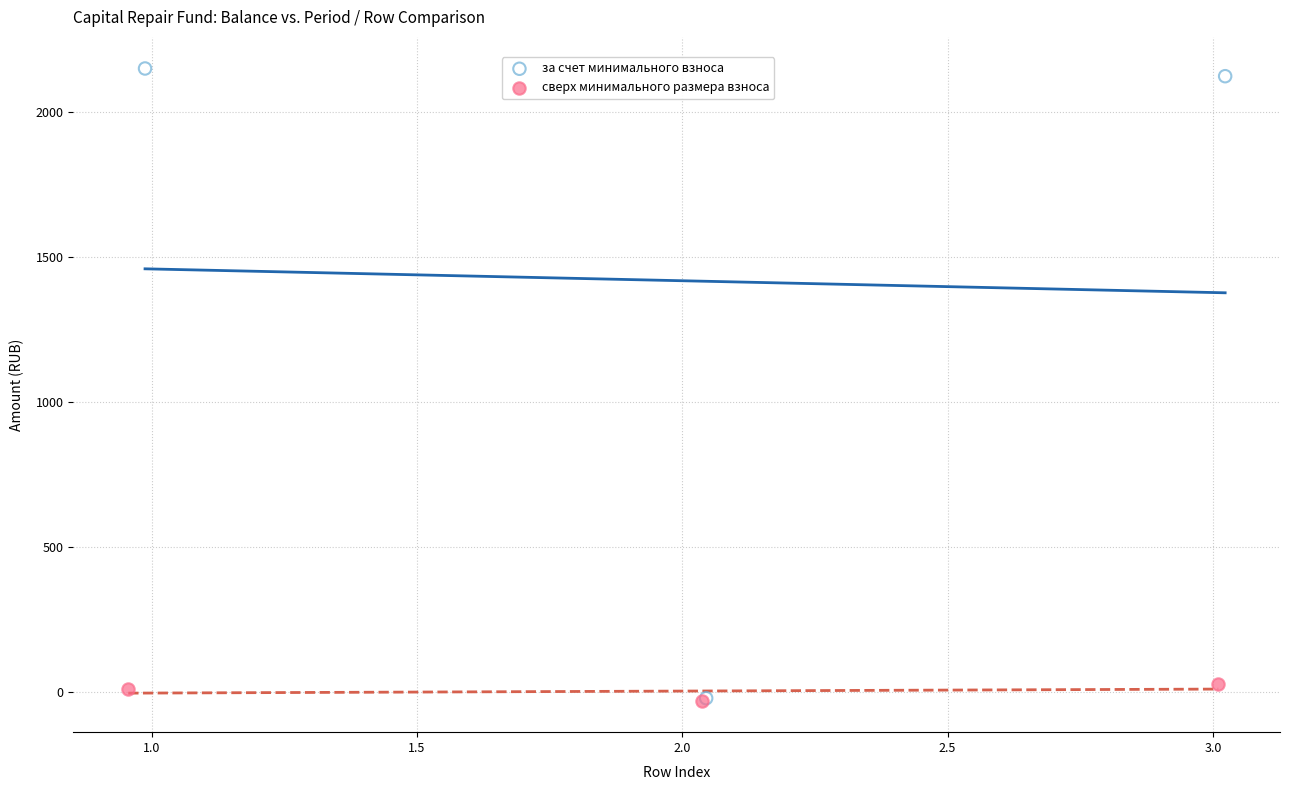

Which series has the widest spread of Y values?

за счет минимального взноса